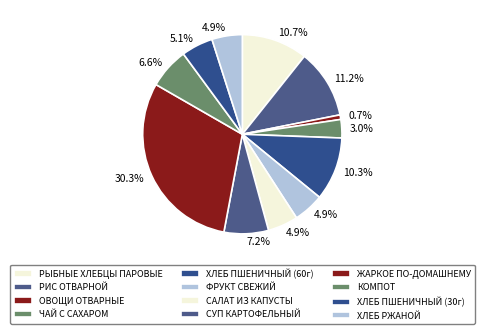

Is there any slice that represents more than half of the pie?

No